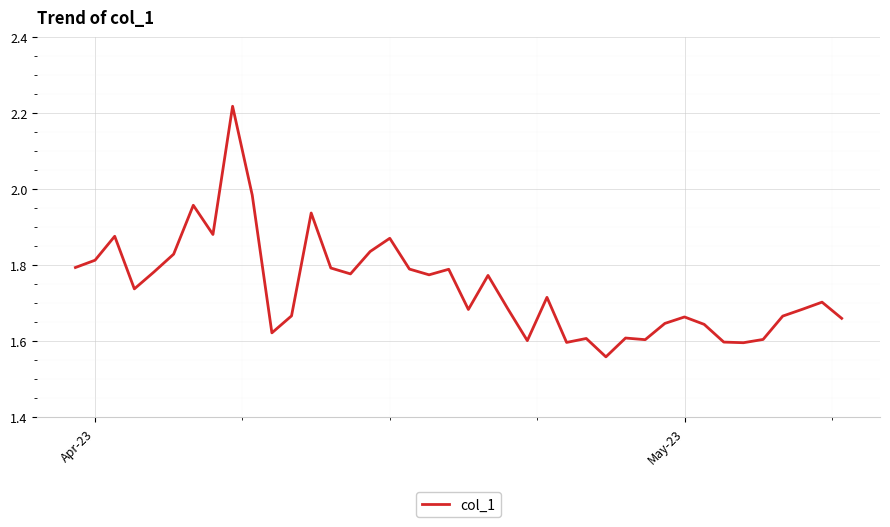

What is the difference between the maximum and minimum values?

0.7